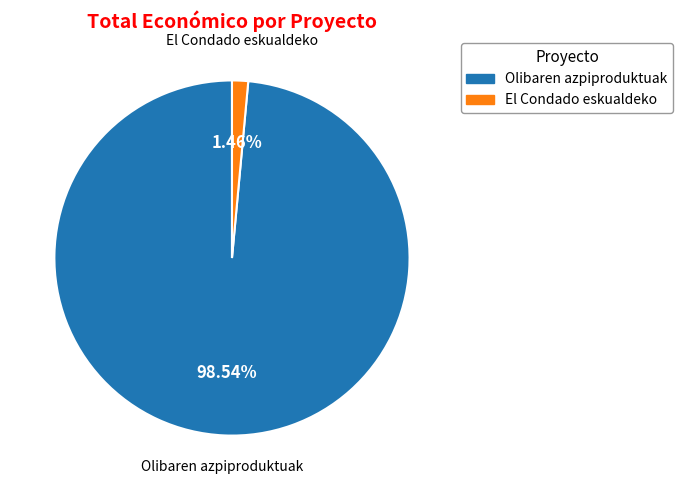

To the nearest percent, what is the average slice percentage?

50%